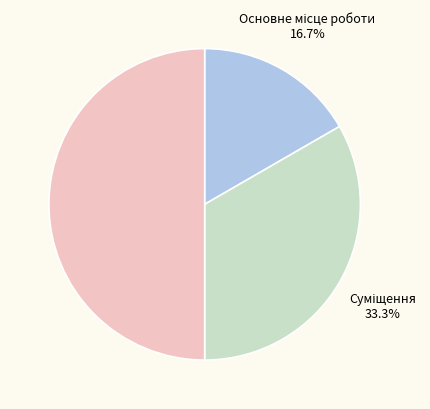

Count the number of slices in the pie.

3